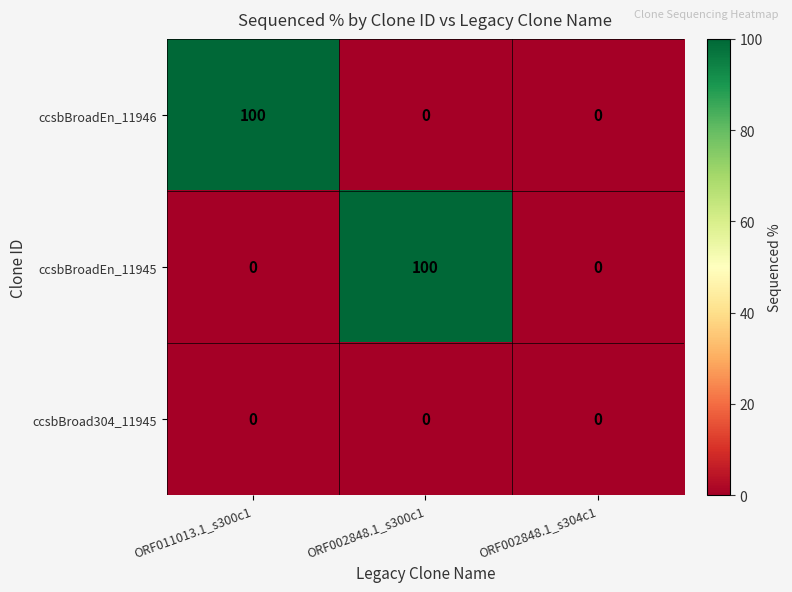

Is it true that ccsbBroad304_11945 equals 0 at ORF002848.1_s300c1?

True